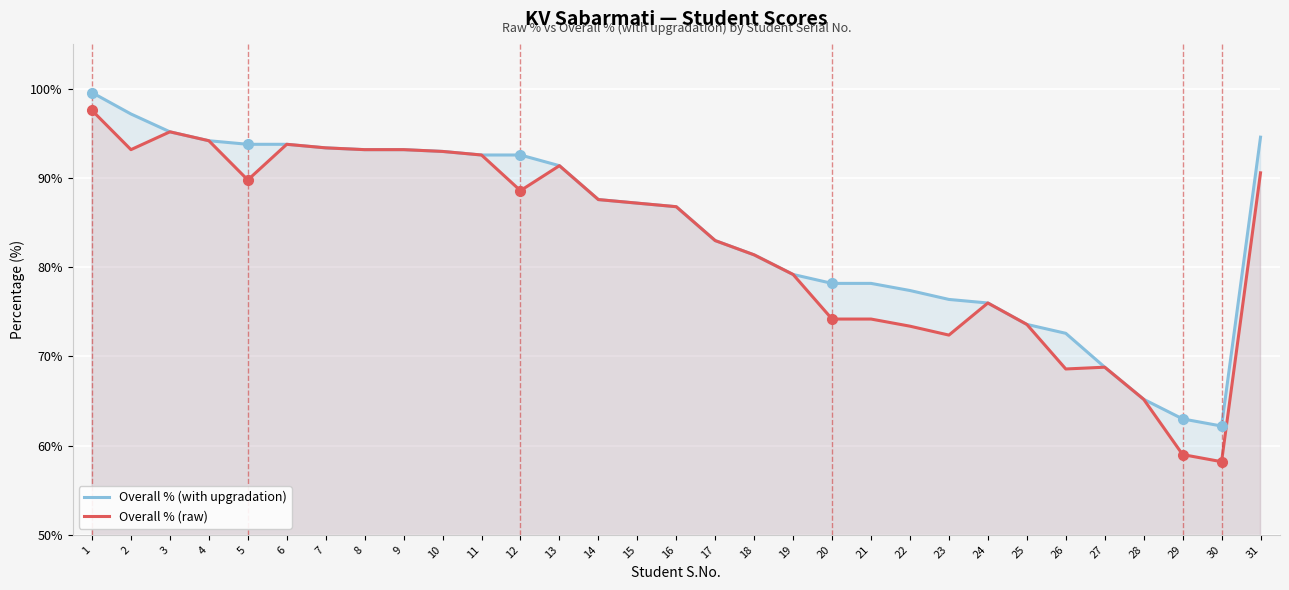

True or false: Overall % (with upgradation) has a value of 94.6 at 31.

True